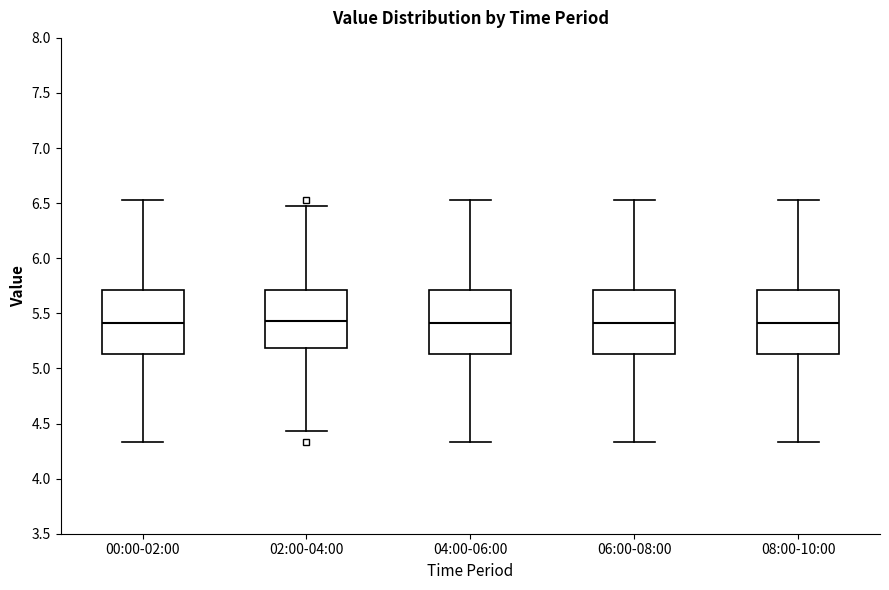

Reading left to right, read every box against the y-axis: the position of its median line, the range the box covers, and the ends of its whiskers. The values are not printed on the chart, so give them approximately, as read against the axis.

00:00-02:00: median 5.40, box 5.15 to 5.70, whiskers 4.35 to 6.55
02:00-04:00: median 5.45, box 5.20 to 5.70, whiskers 4.45 to 6.45
04:00-06:00: median 5.40, box 5.15 to 5.70, whiskers 4.35 to 6.55
06:00-08:00: median 5.40, box 5.15 to 5.70, whiskers 4.35 to 6.55
08:00-10:00: median 5.40, box 5.15 to 5.70, whiskers 4.35 to 6.55